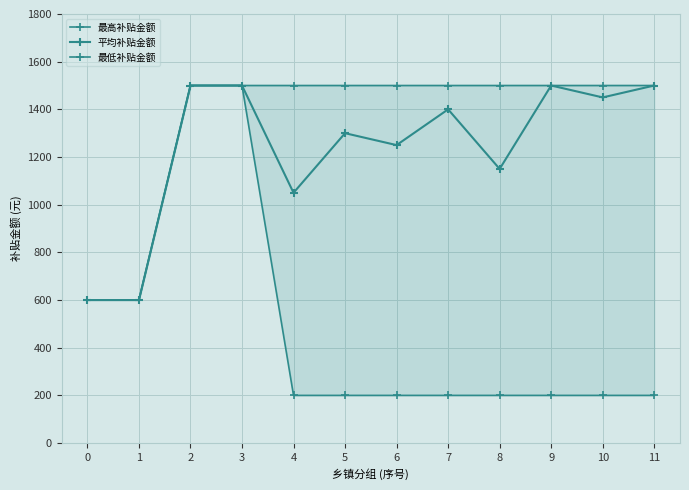

What is the sum of all 平均补贴金额 values?

14800